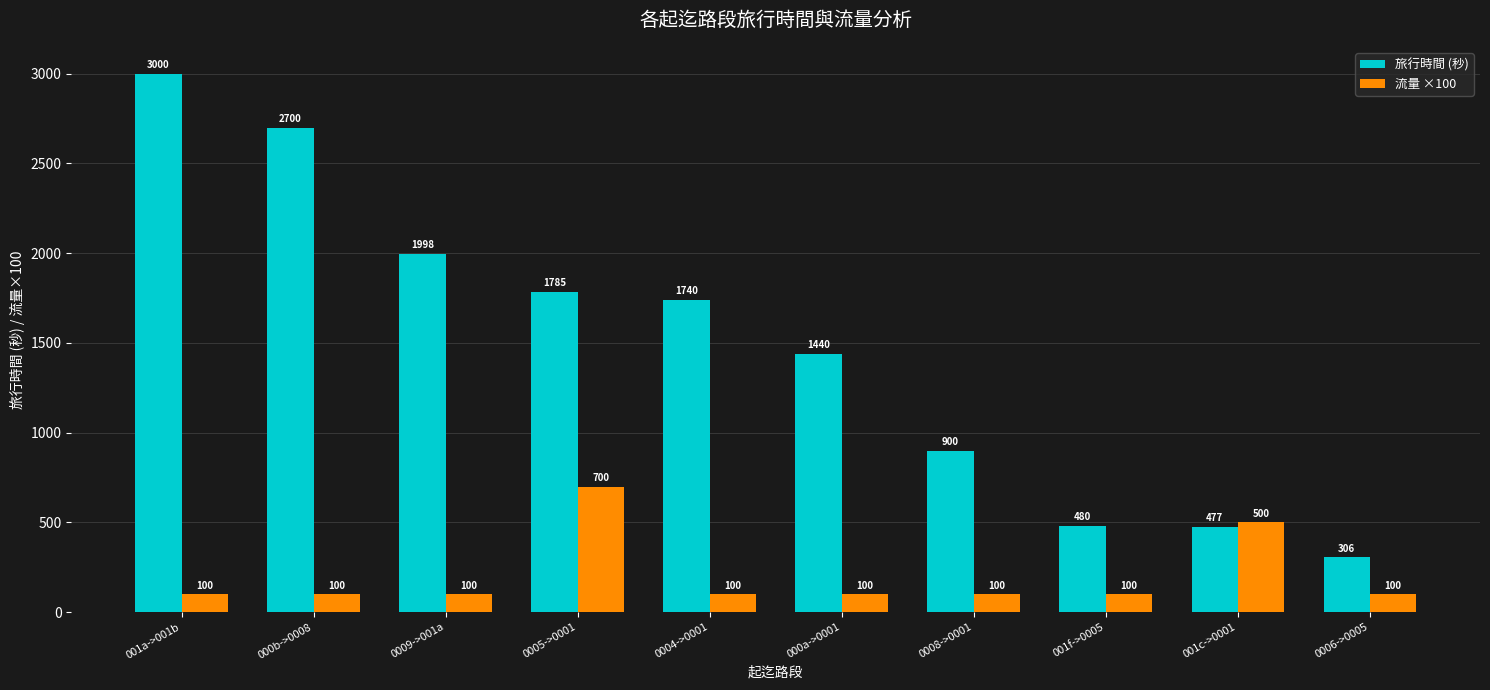

Which series changed the most between 001a->001b and 001f->0005?

旅行時間 (秒)